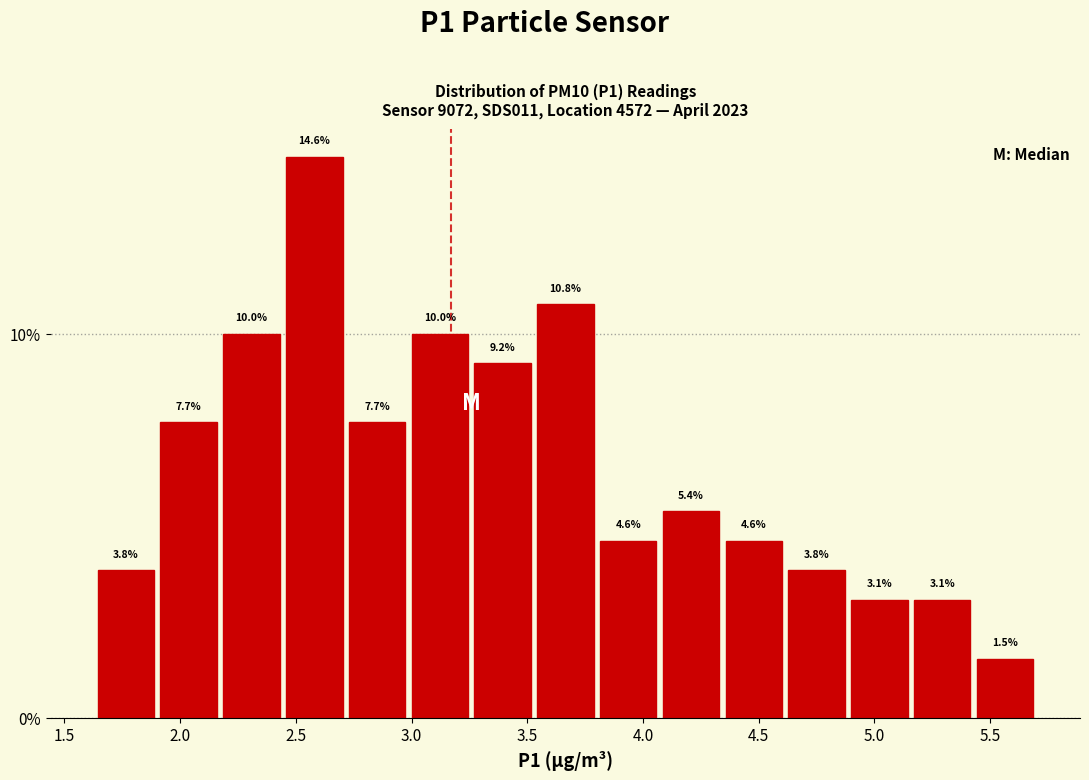

Reading left to right, list every bar in this chart as the range it spans on the x-axis followed by its height. The bar edges are not printed on the chart, so give them approximately, as read against the axis.

1.65 to 1.90: 3.8
1.90 to 2.15: 7.7
2.15 to 2.45: 10.0
2.45 to 2.70: 14.6
2.70 to 3.00: 7.7
3.00 to 3.25: 10.0
3.25 to 3.55: 9.2
3.55 to 3.80: 10.8
3.80 to 4.05: 4.6
4.05 to 4.35: 5.4
4.35 to 4.60: 4.6
4.60 to 4.90: 3.8
4.90 to 5.15: 3.1
5.15 to 5.45: 3.1
5.45 to 5.70: 1.5